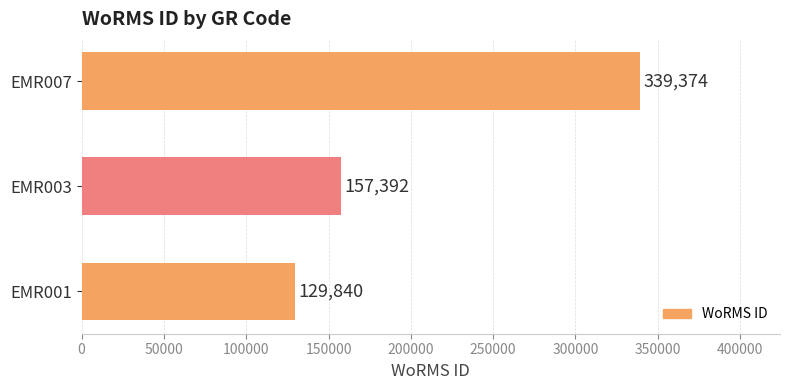

How many bars are there in total?

3